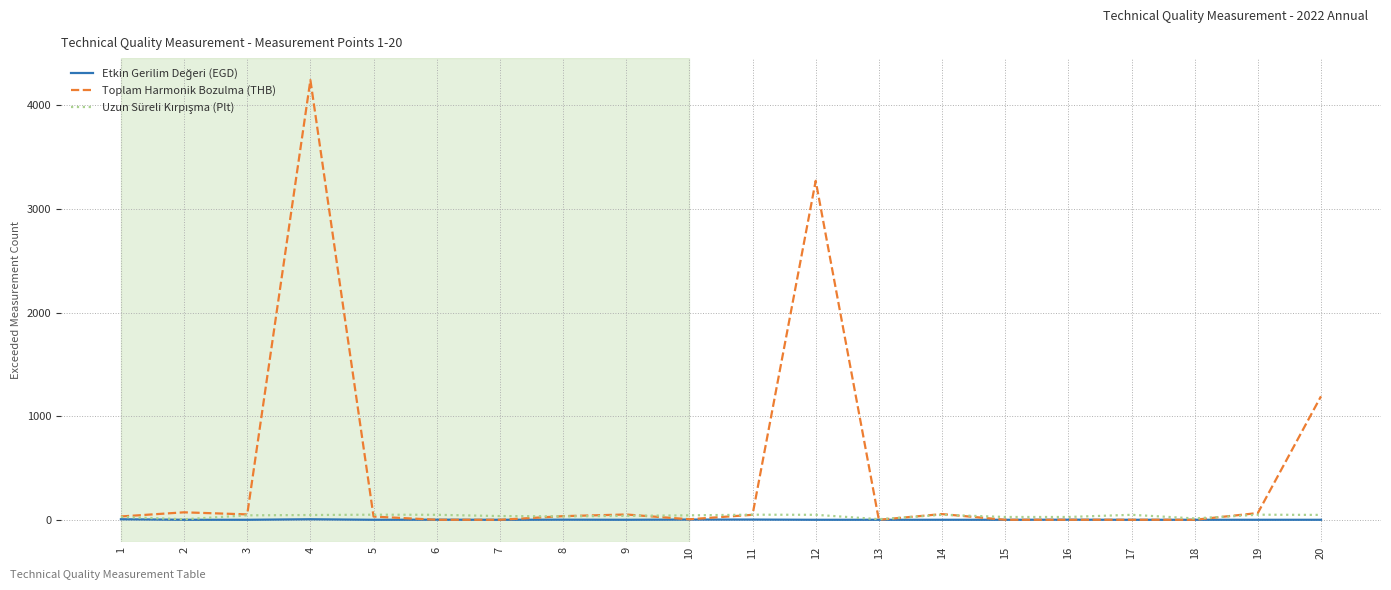

How many categories are shown in the chart?

20